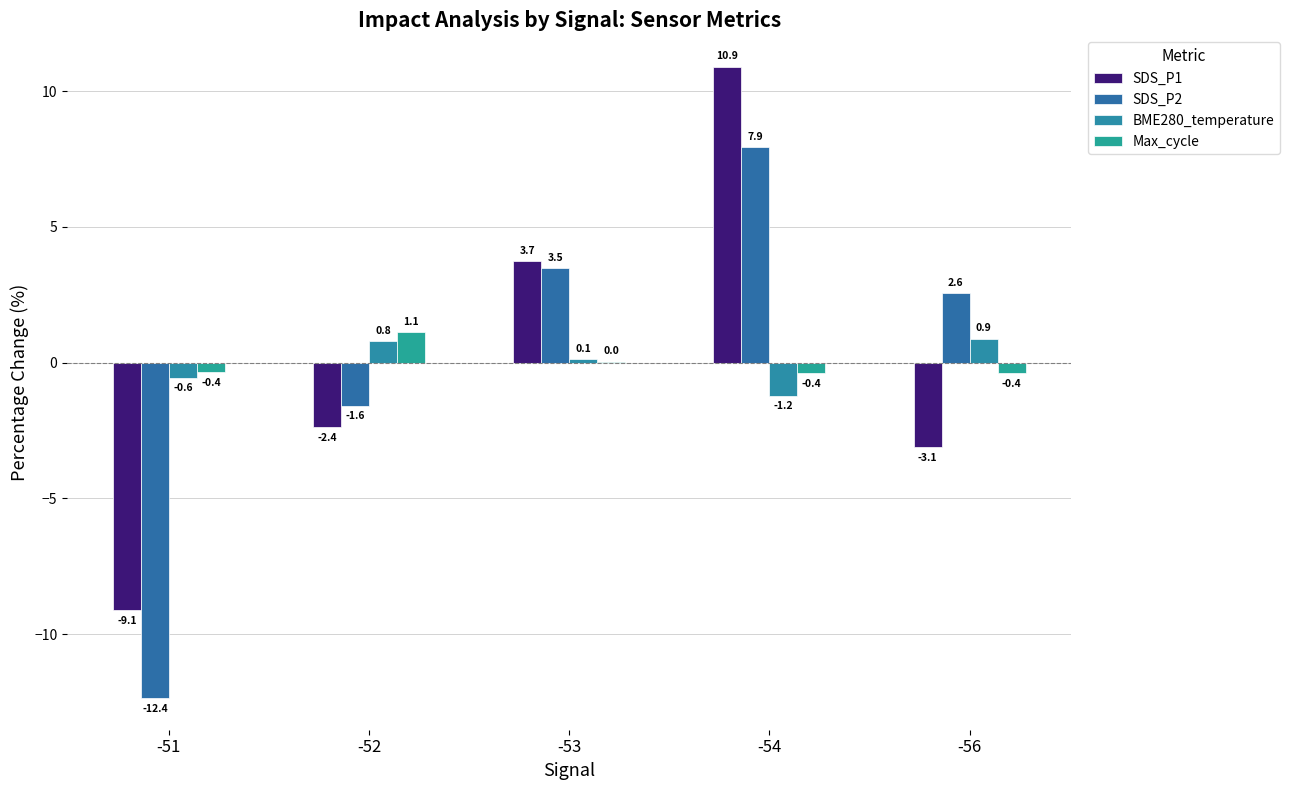

What is the difference between the second highest and second lowest values in the Max_cycle series?

0.4